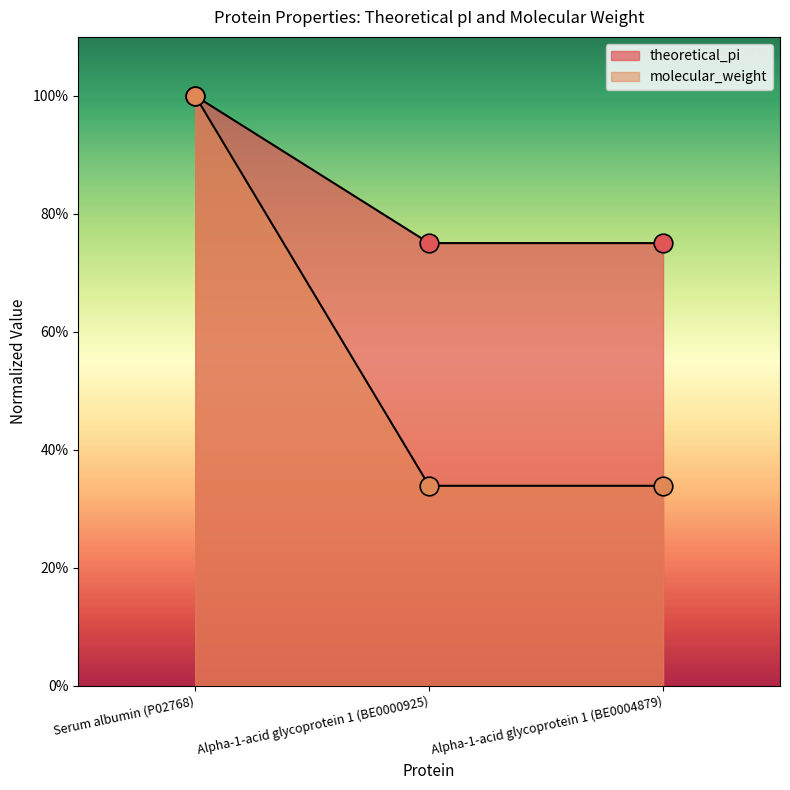

Which series has the largest total across all categories?

theoretical_pi